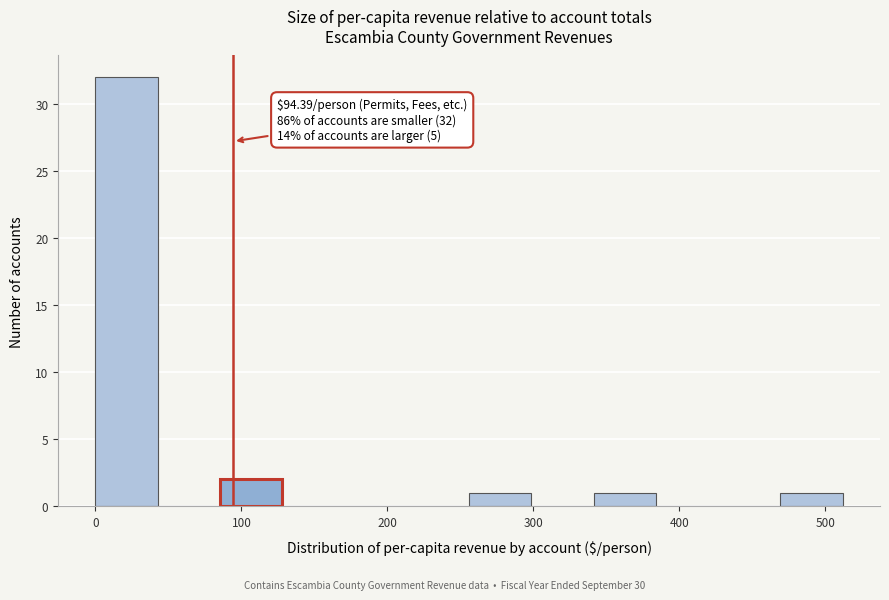

Which range on the x-axis has the tallest bar?

0 to 40